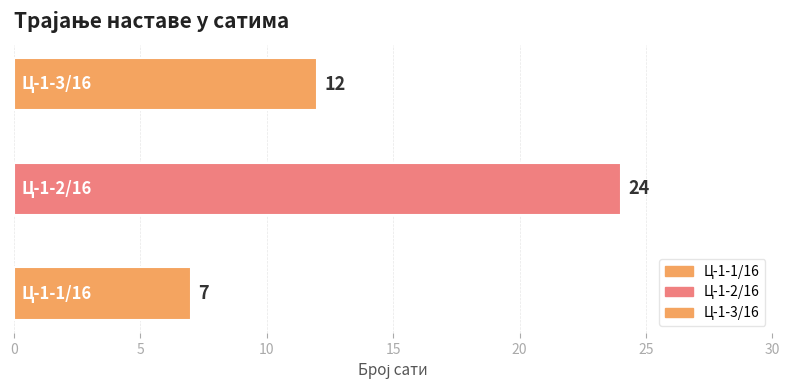

The value at Ц-1-1/16 is 7. True or false?

True